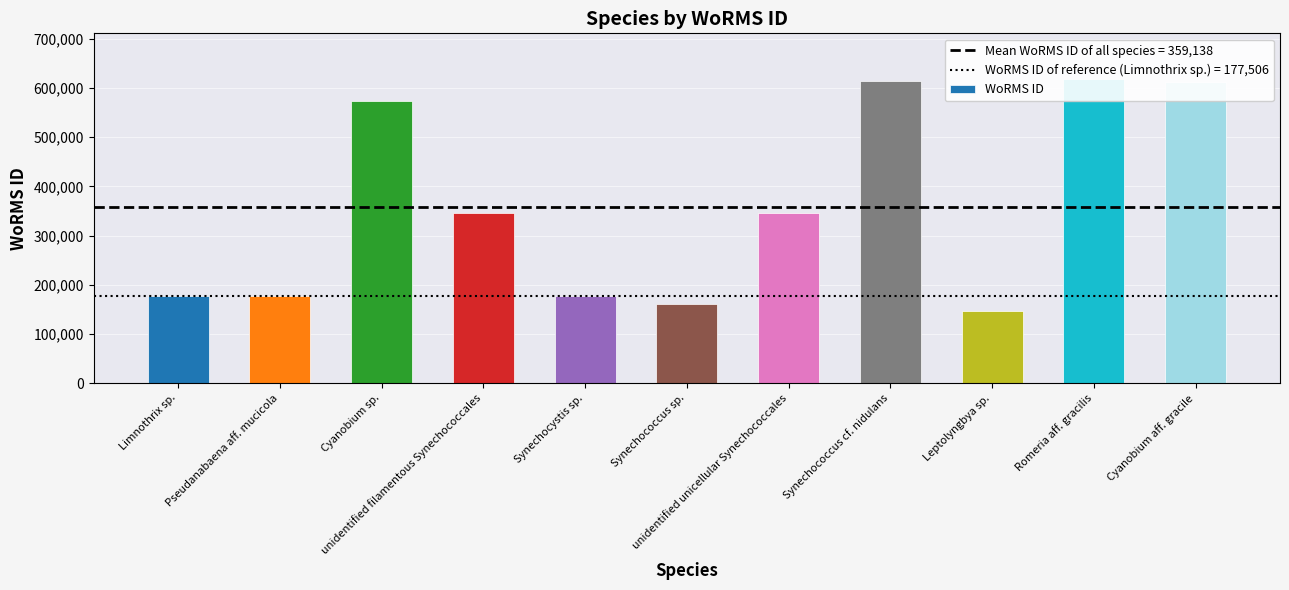

What is the sum of all values?

3950515